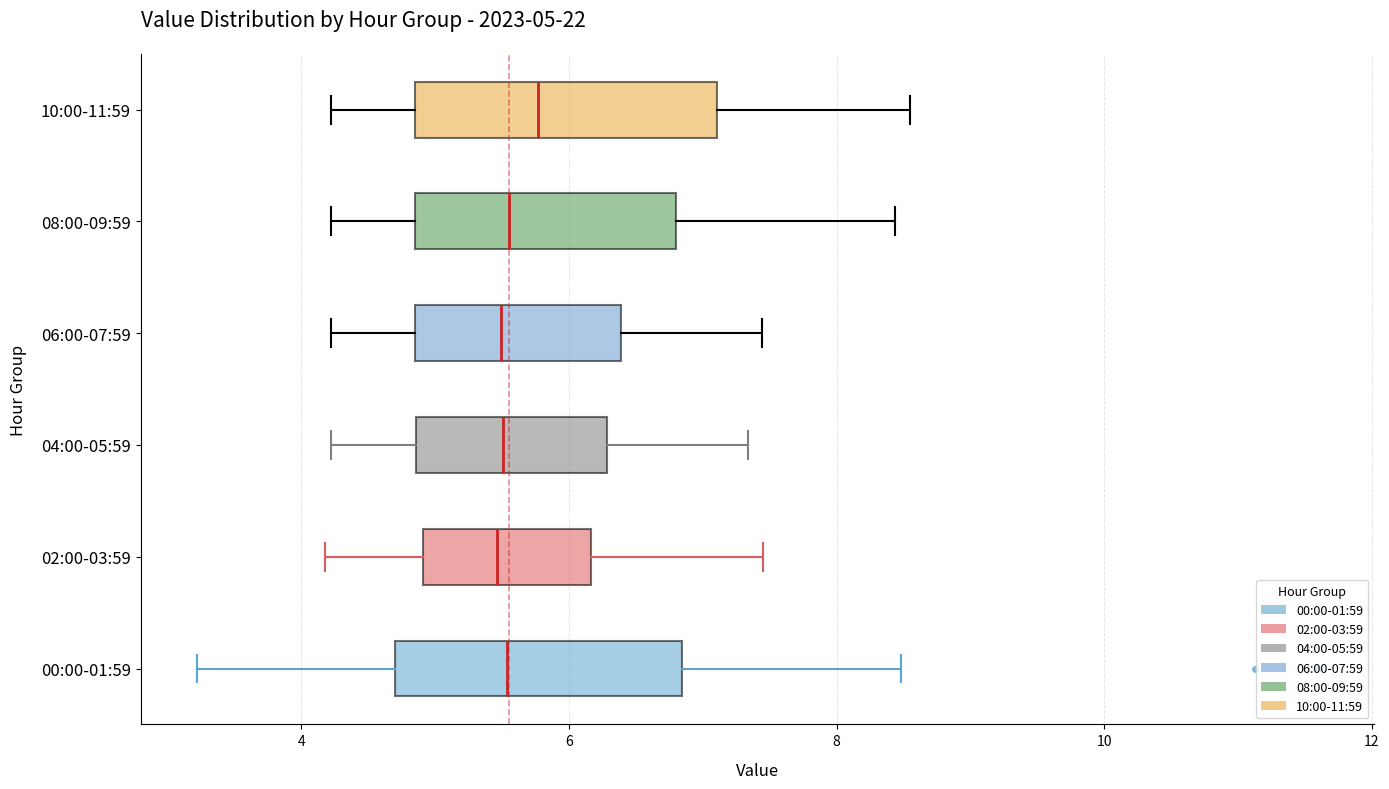

Which box has the furthest to the right median line?

10:00-11:59